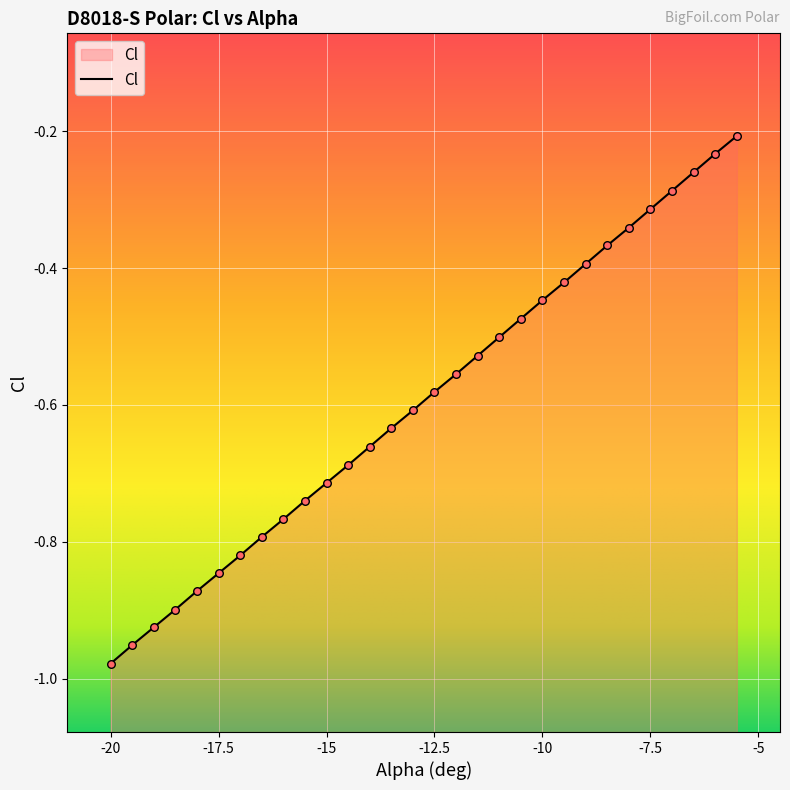

Between -7.5 and -20, which is larger?

-7.5